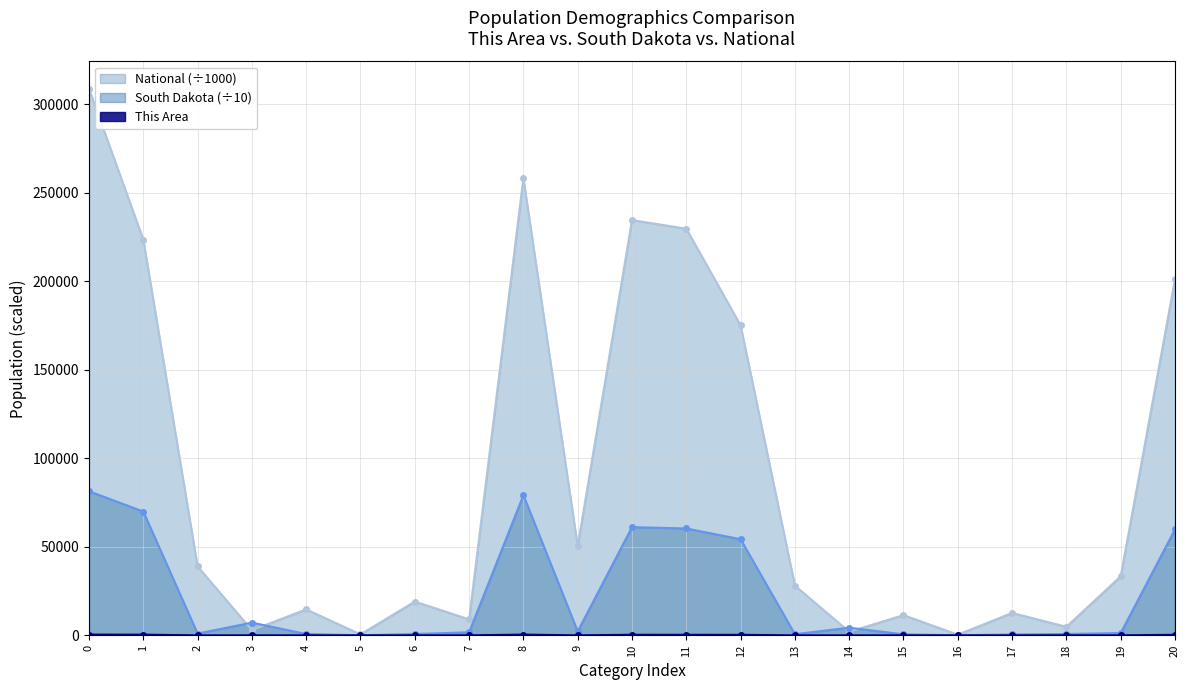

True or false: National and This Area intersect in this chart.

False